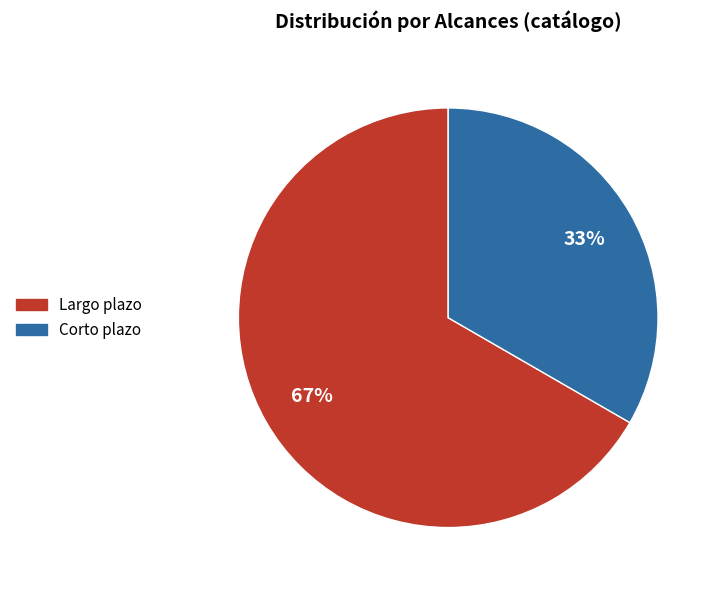

The Corto plazo slice represents 40% of the pie. True or false?

False